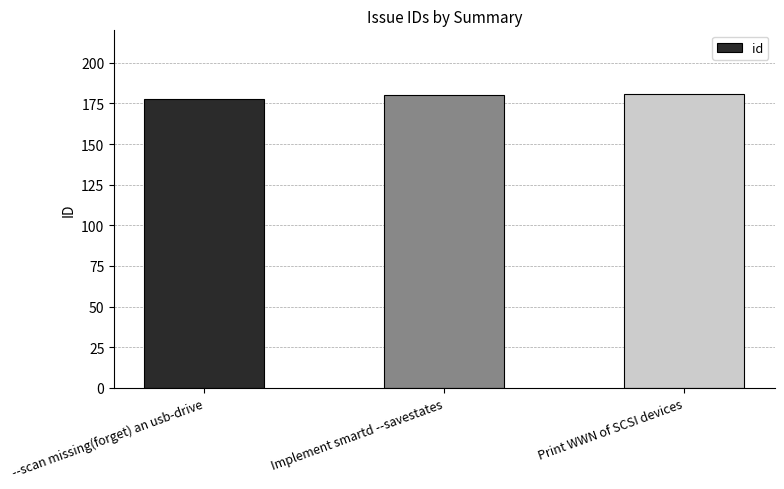

What is the ratio of the value at --scan missing(forget) an usb-drive to the value at Implement smartd --savestates?

1.0